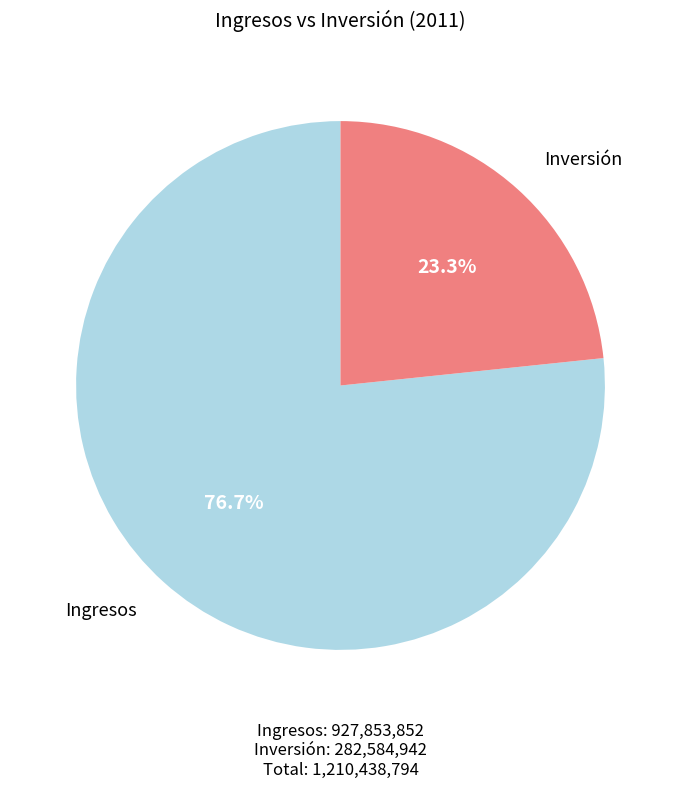

Is there a majority slice in this chart?

Yes